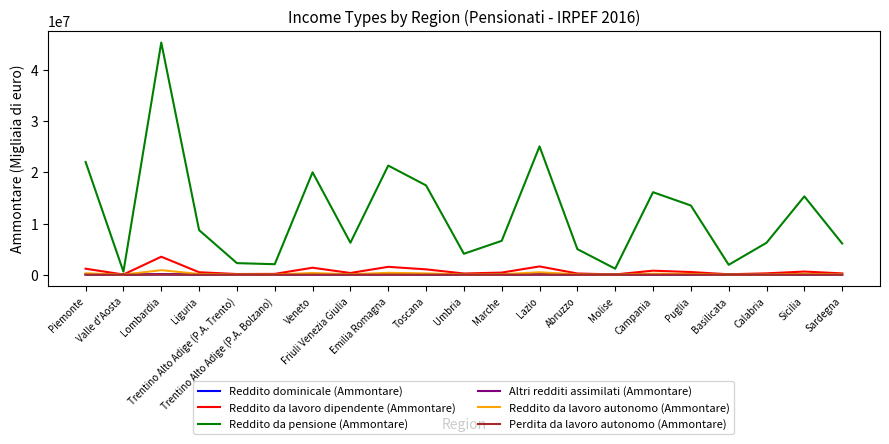

In Reddito dominicale (Ammontare), how many points are higher than both neighbors (excluding endpoints)?

6